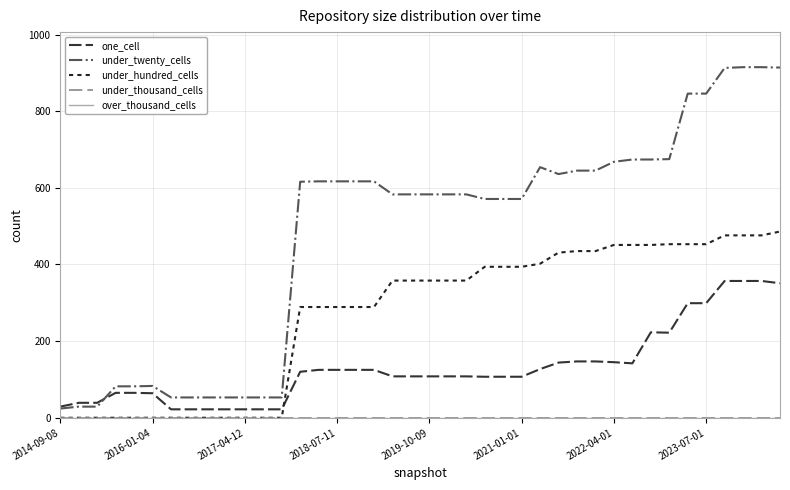

Does the chart display data point markers on the line(s)?

No